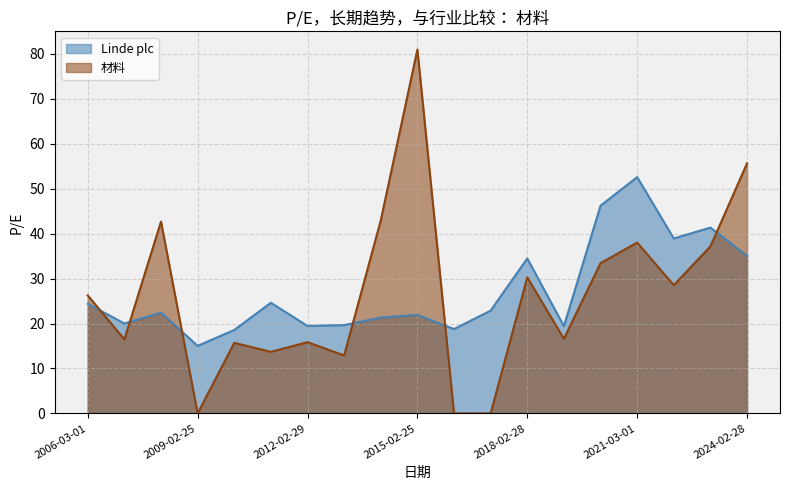

What position from the left is 2009-02-25?

4